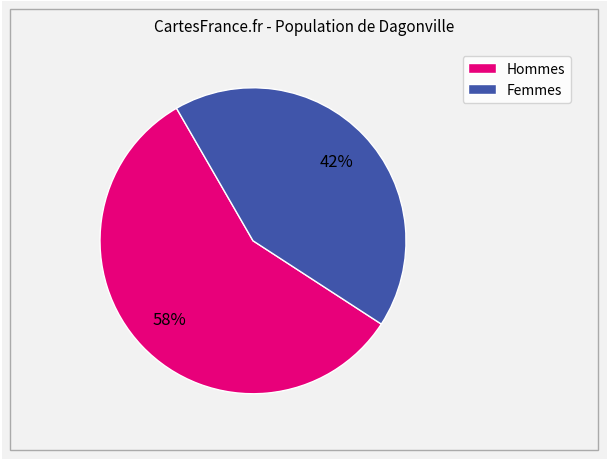

To the nearest percent, what is the average slice percentage?

50%